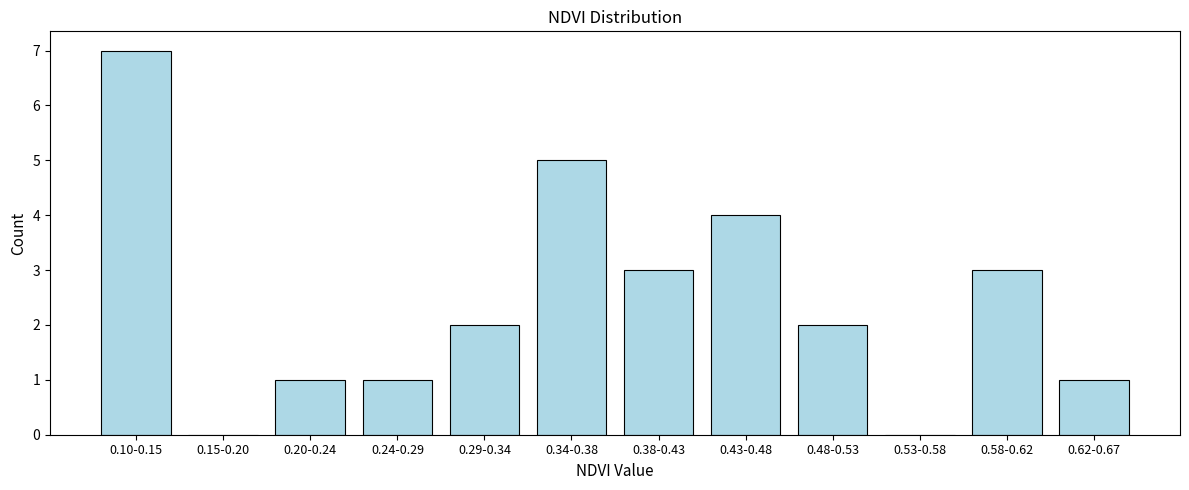

Reading left to right, what are all the values shown in this chart?

0.10-0.15=7	0.15-0.20=0	0.20-0.24=1	0.24-0.29=1	0.29-0.34=2	0.34-0.38=5	0.38-0.43=3	0.43-0.48=4	0.48-0.53=2	0.53-0.58=0	0.58-0.62=3	0.62-0.67=1